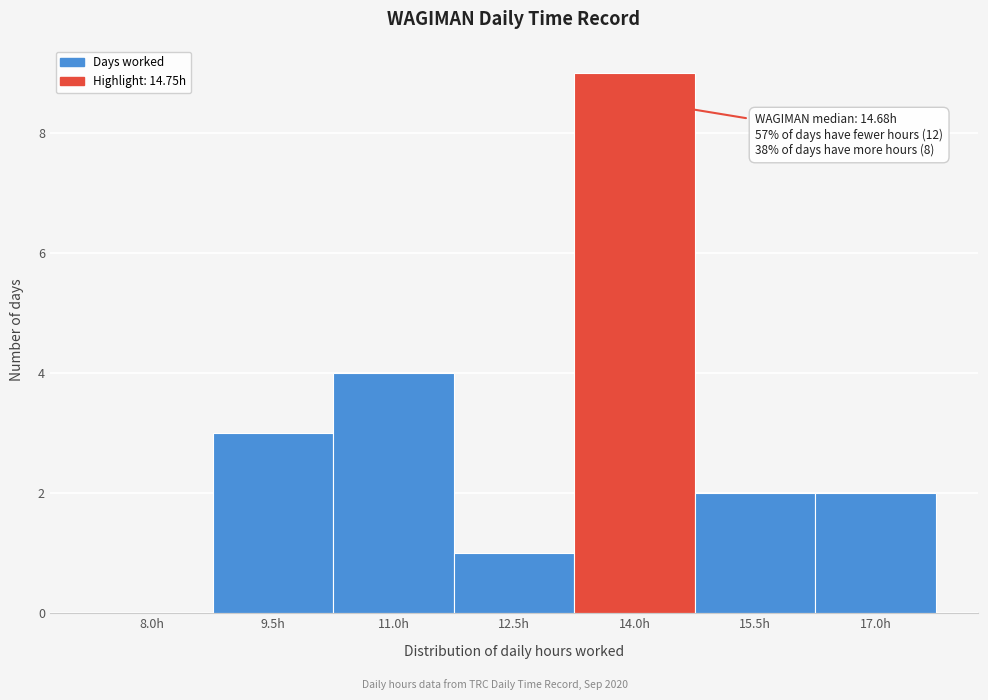

Reading left to right, extract all data points from this chart.

8.0h=0	9.5h=3	11.0h=4	12.5h=1	14.0h=9	15.5h=2	17.0h=2